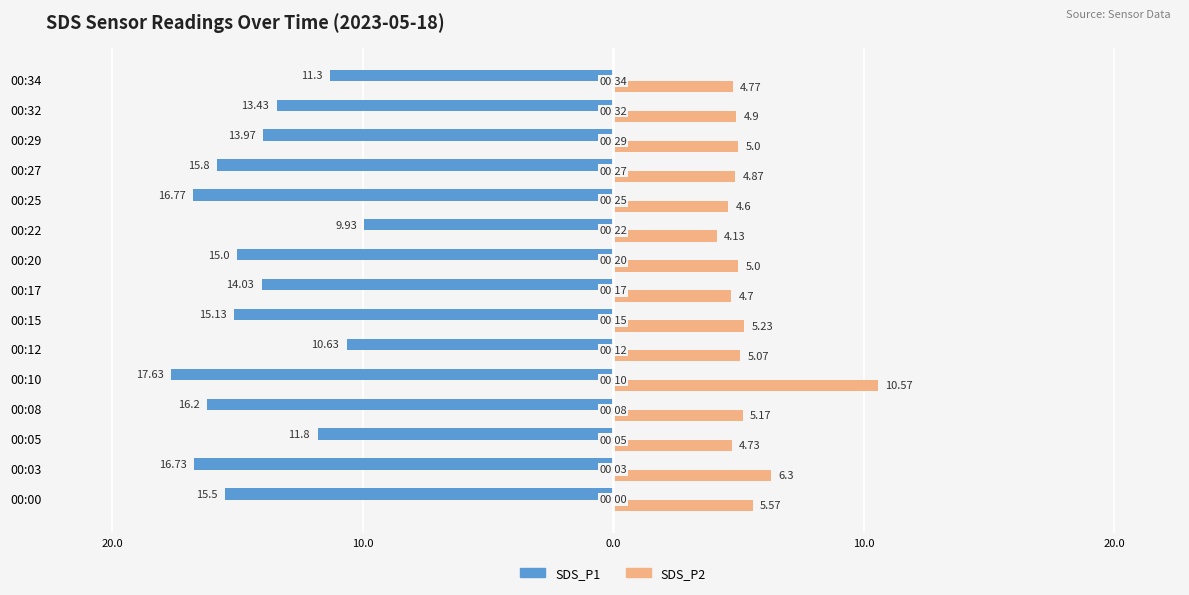

What are all the series names shown in the legend?

SDS_P1, SDS_P2